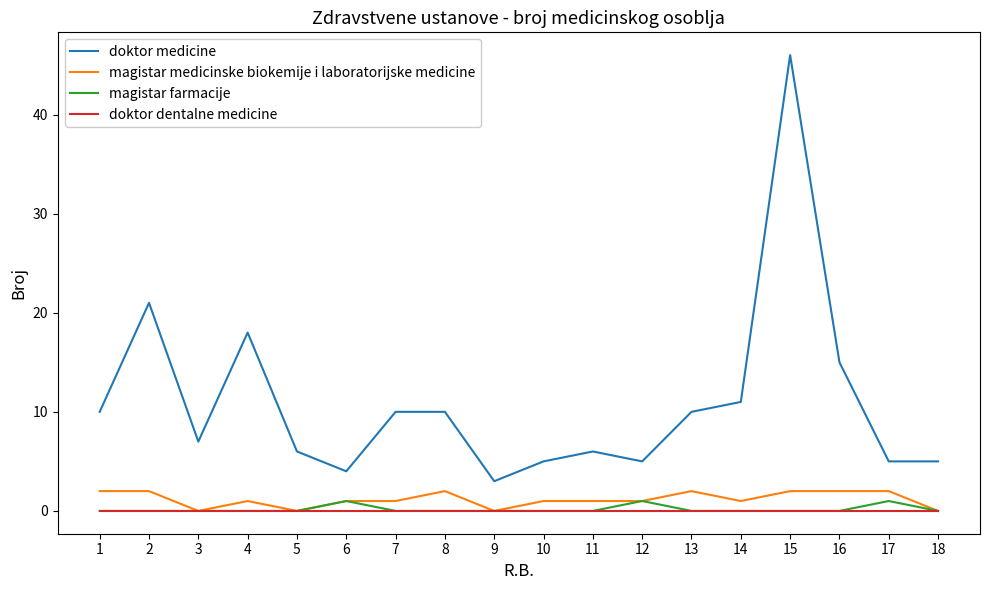

How many lines are shown in the chart?

4